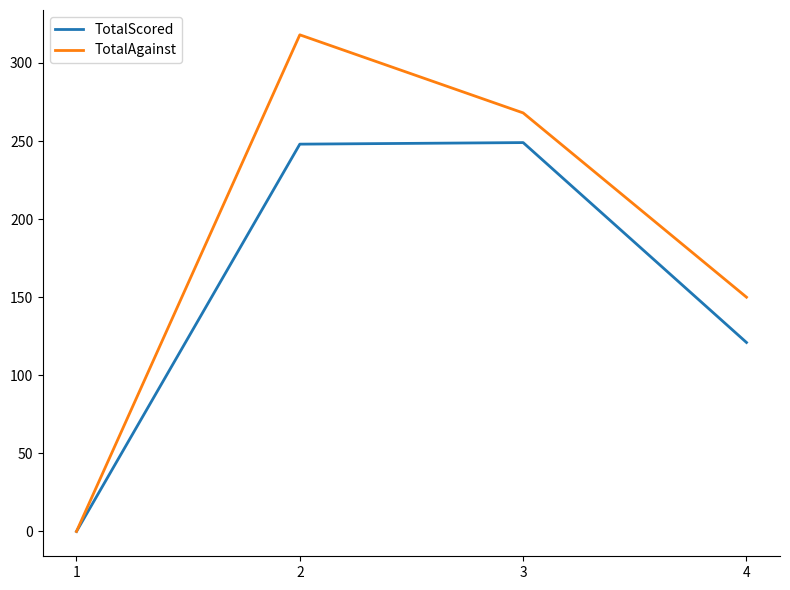

Which series has the largest range (max minus min)?

TotalAgainst